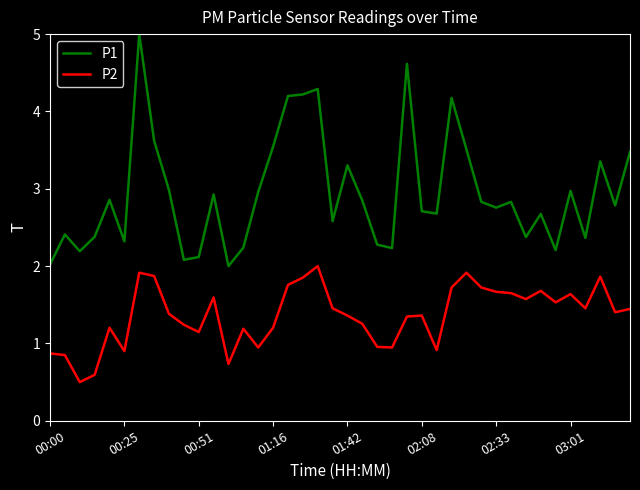

Rank the series by their average value, from highest to lowest.

P1, P2